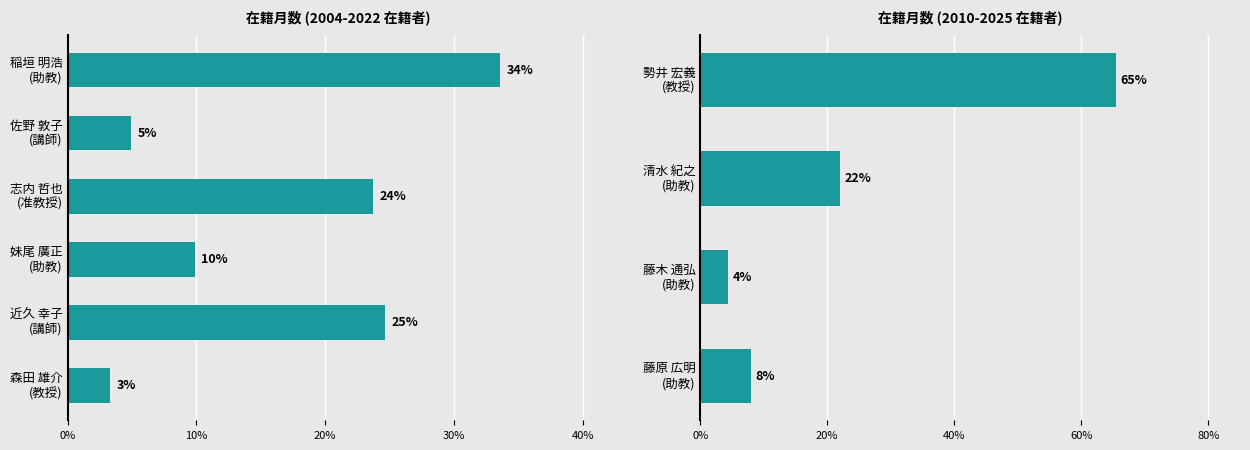

Count the number of categories in the chart.

4